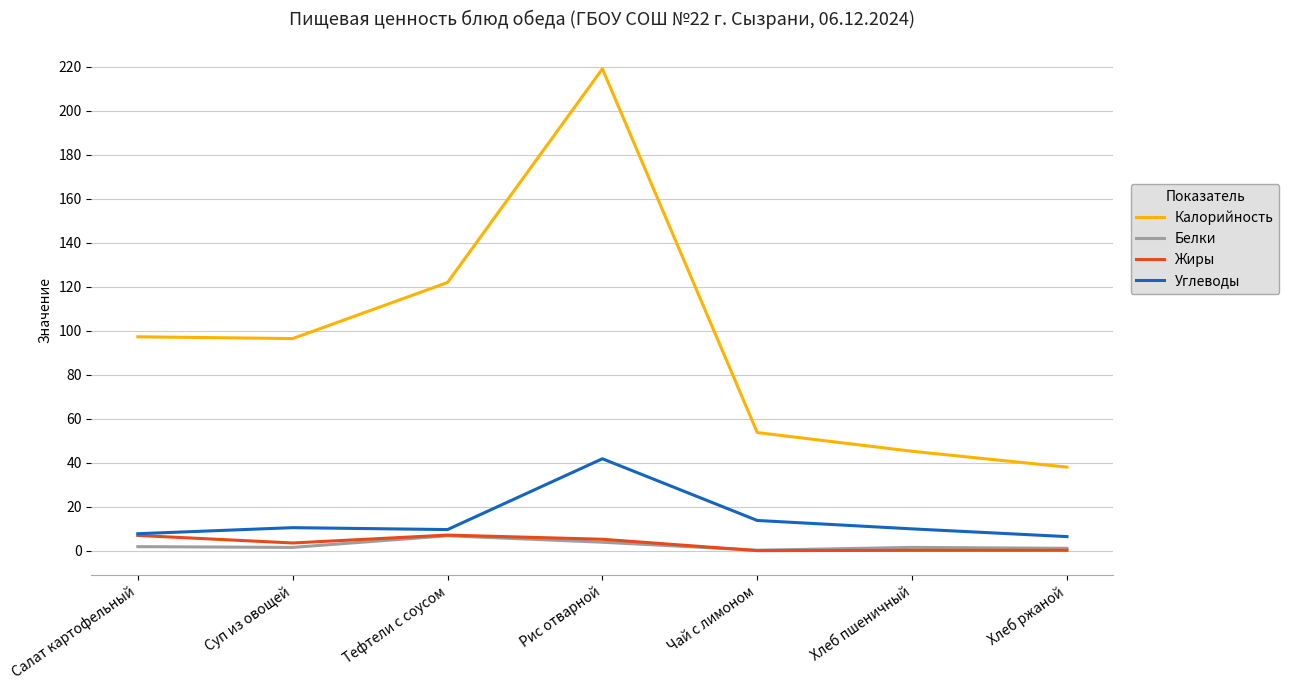

The value of Жиры at Чай с лимоном is 0.0. True or false?

True